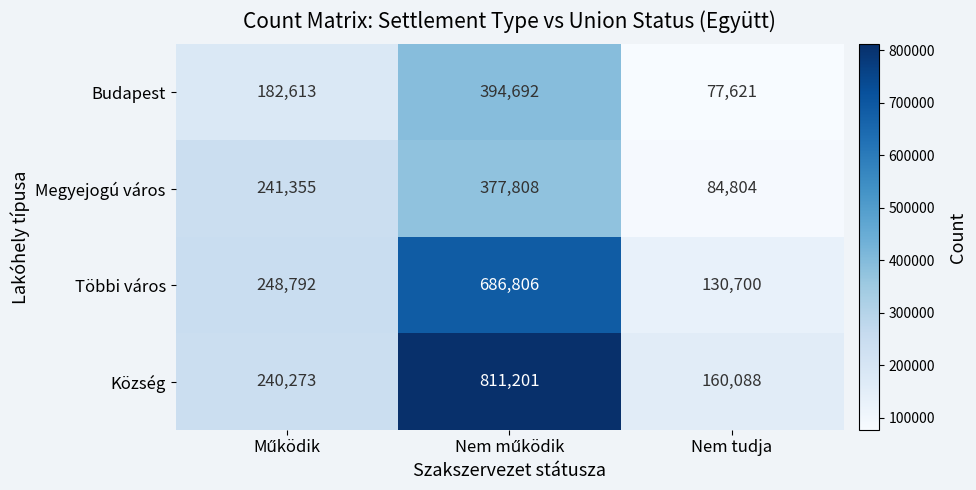

How many Község values are between 160088 and 811201?

3